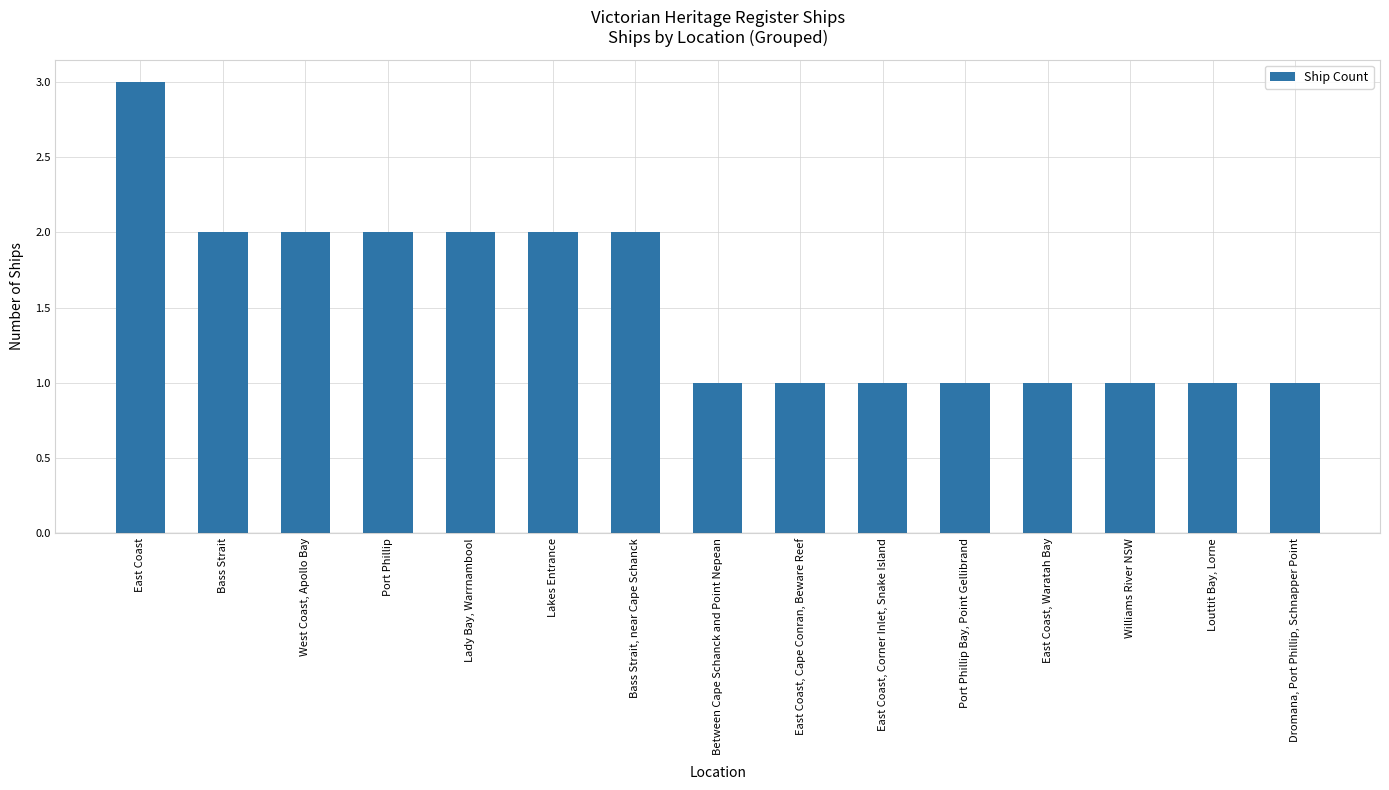

The value at Port Phillip is 2. True or false?

True